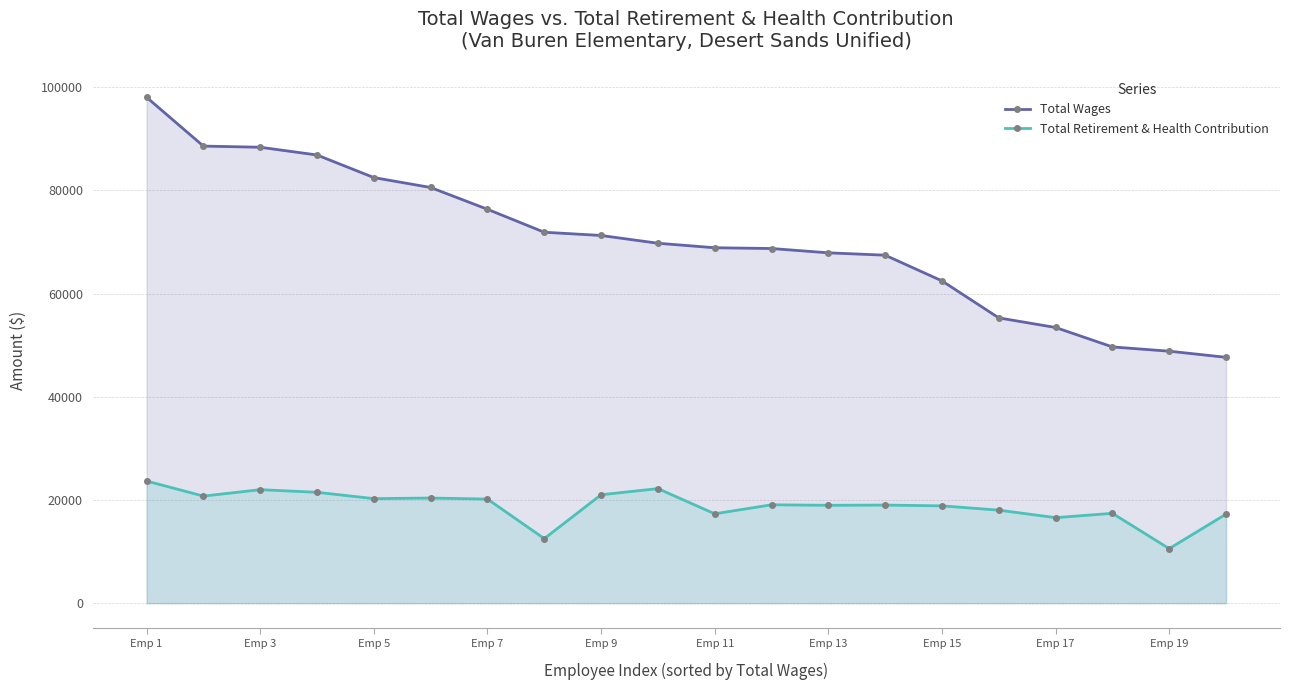

True or false: Total Retirement & Health Contribution has more than 2 interior local peaks.

True